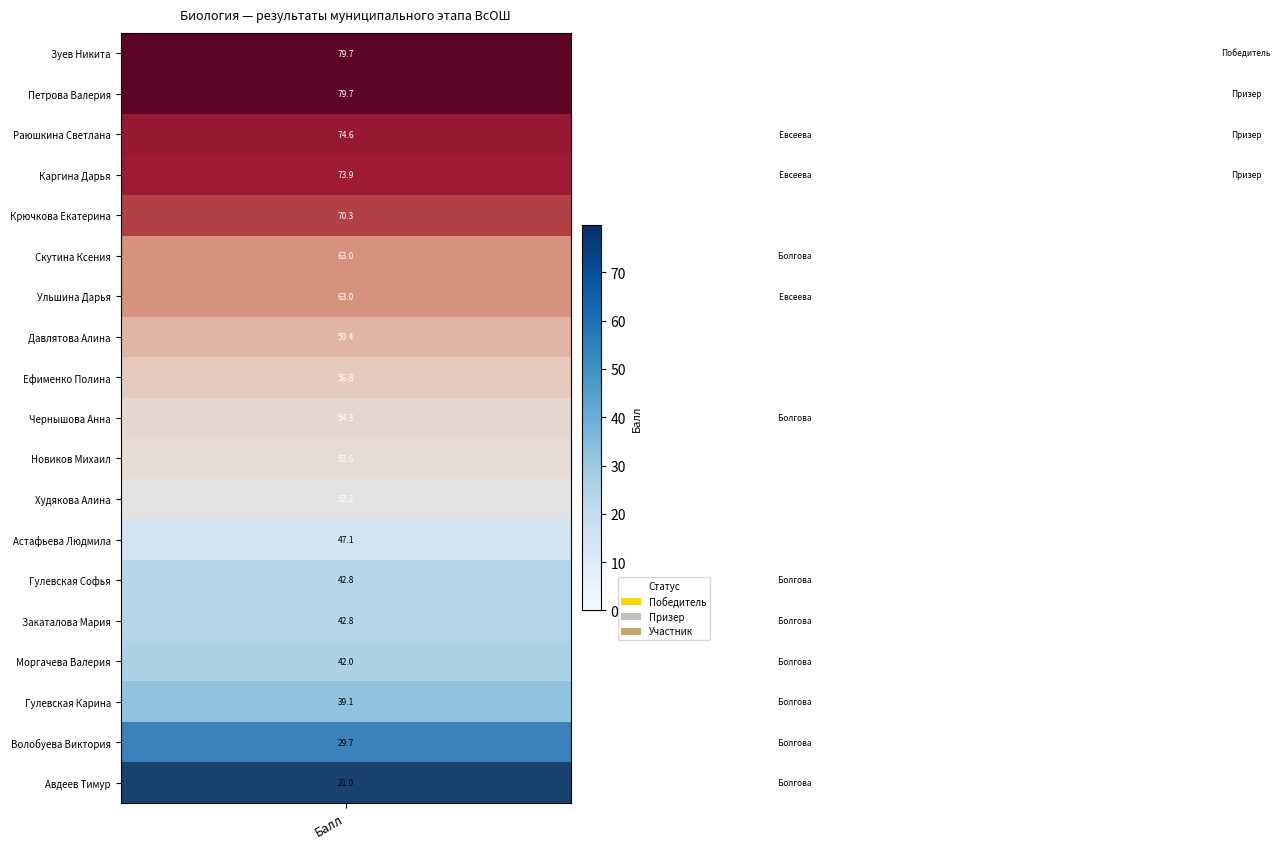

How many series are shown in this chart?

19